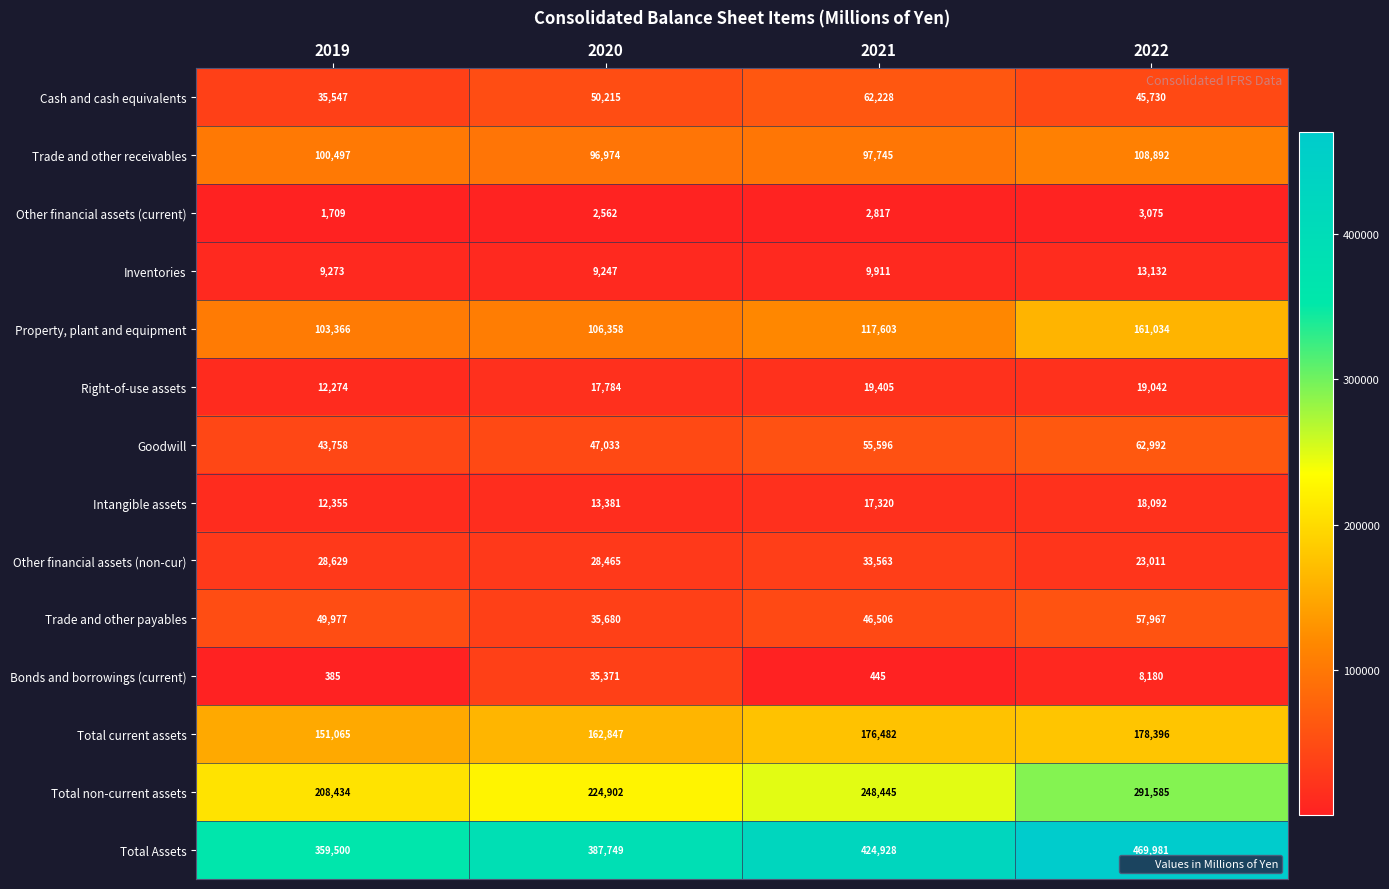

What is the sum of the Other financial assets (current) values at 2022 and 2019?

4784